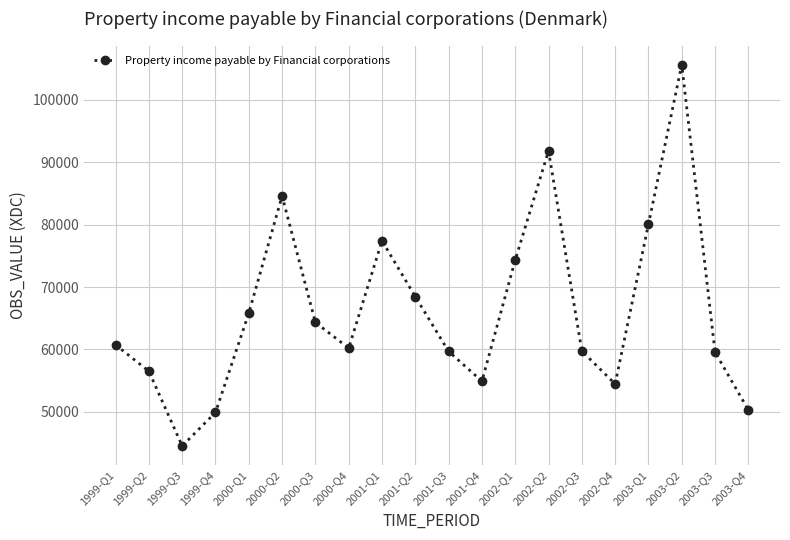

Which category has the highest value across all series?

2003-Q2